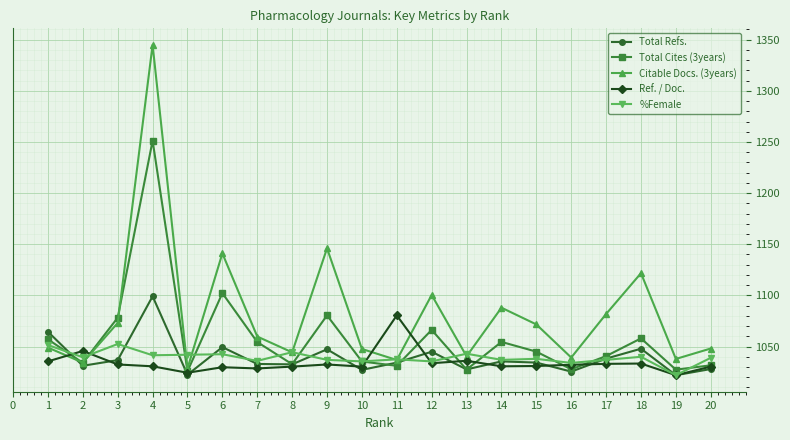

How many interior local peaks does the Total Refs. series have?

6